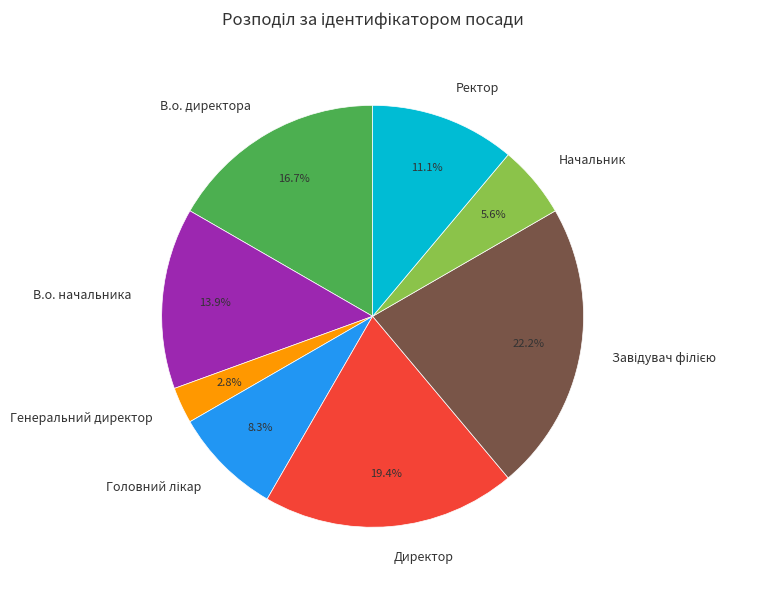

What is the ratio of the value at В.о. директора to the value at Генеральний директор?

6.0